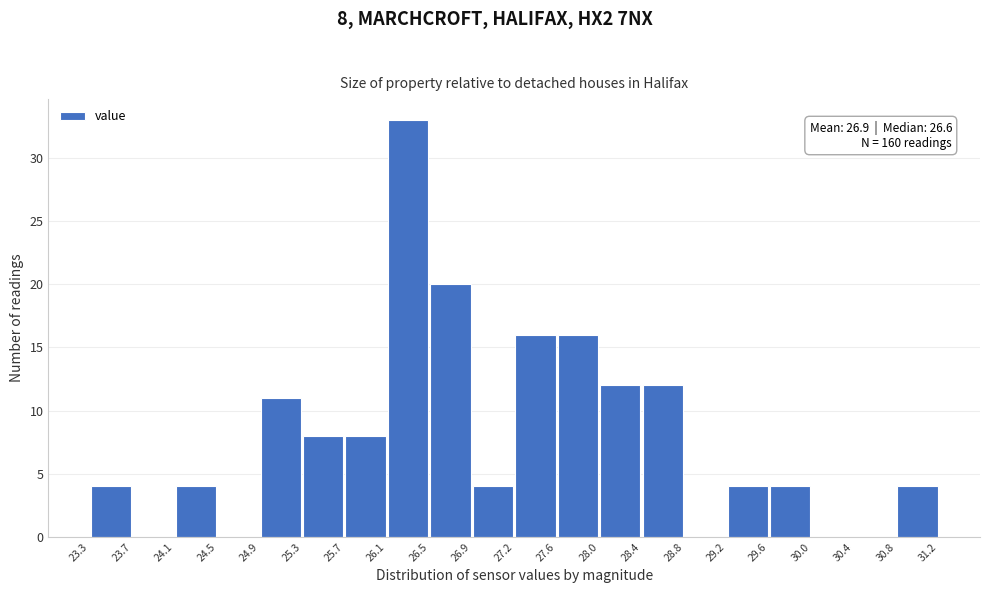

Over which range of the x-axis is the bar tallest?

26.1 to 26.5